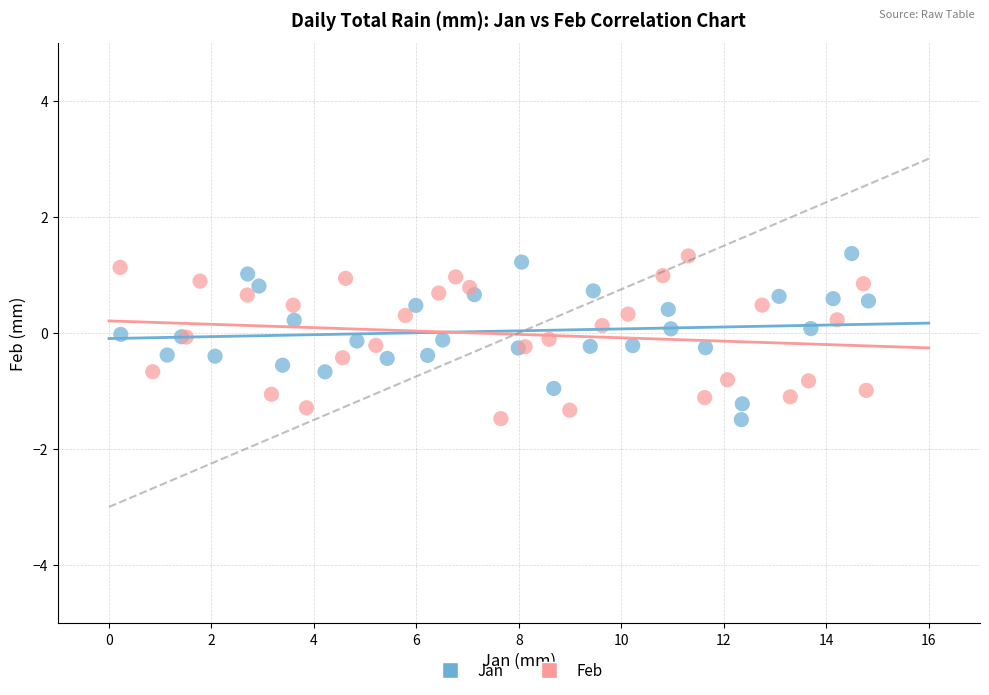

What are all the series names shown in the legend?

Jan, Feb